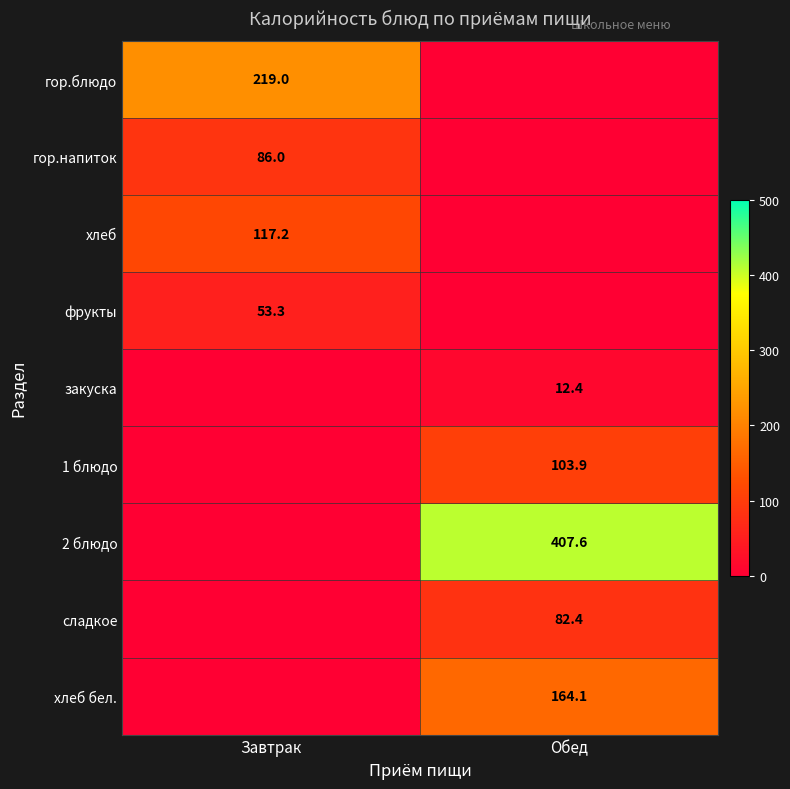

What is the spread (max minus min) of values at Обед?

407.6